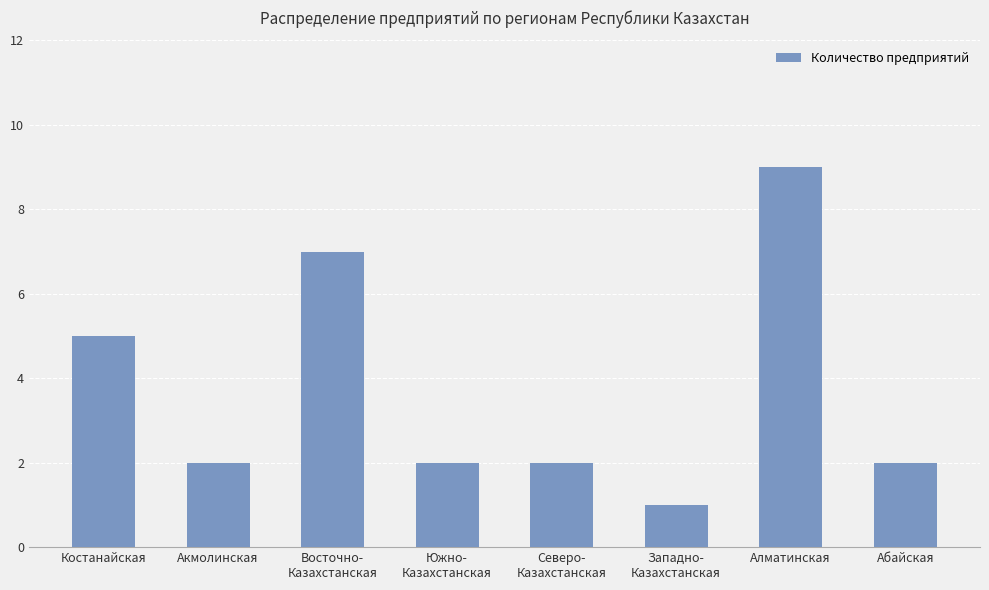

How many categories are shown in the chart?

8